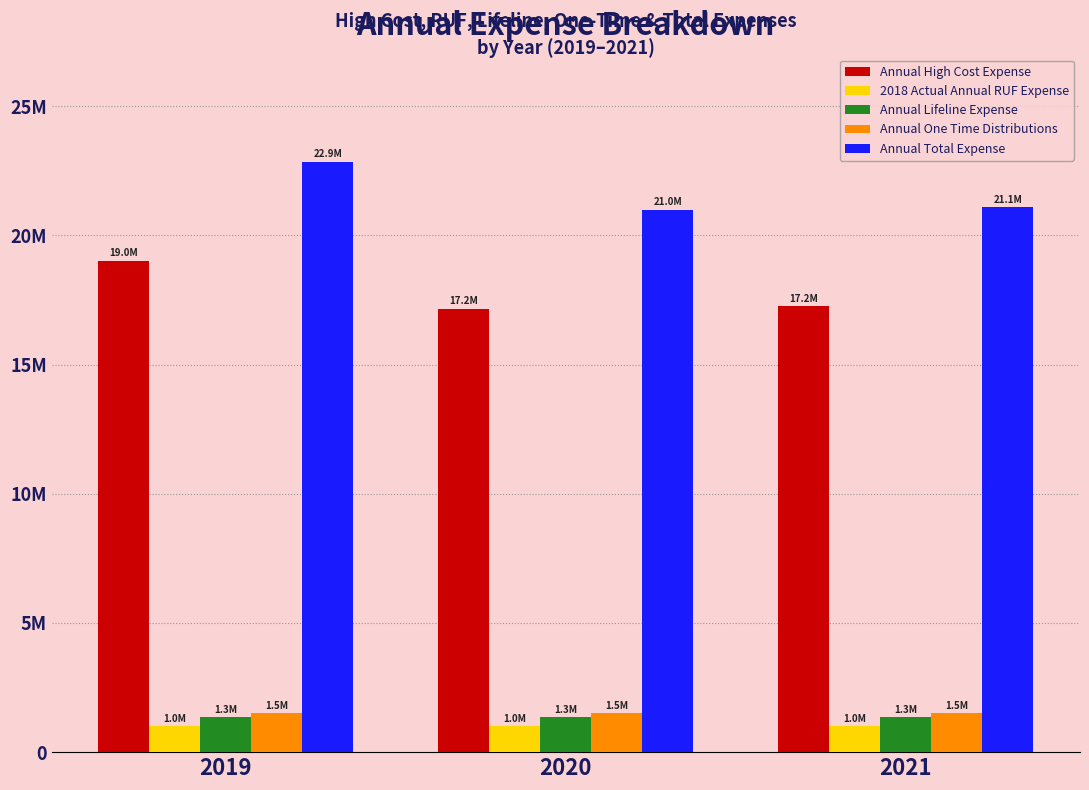

Is it true that Annual Total Expense equals 35967639 at 2020?

False